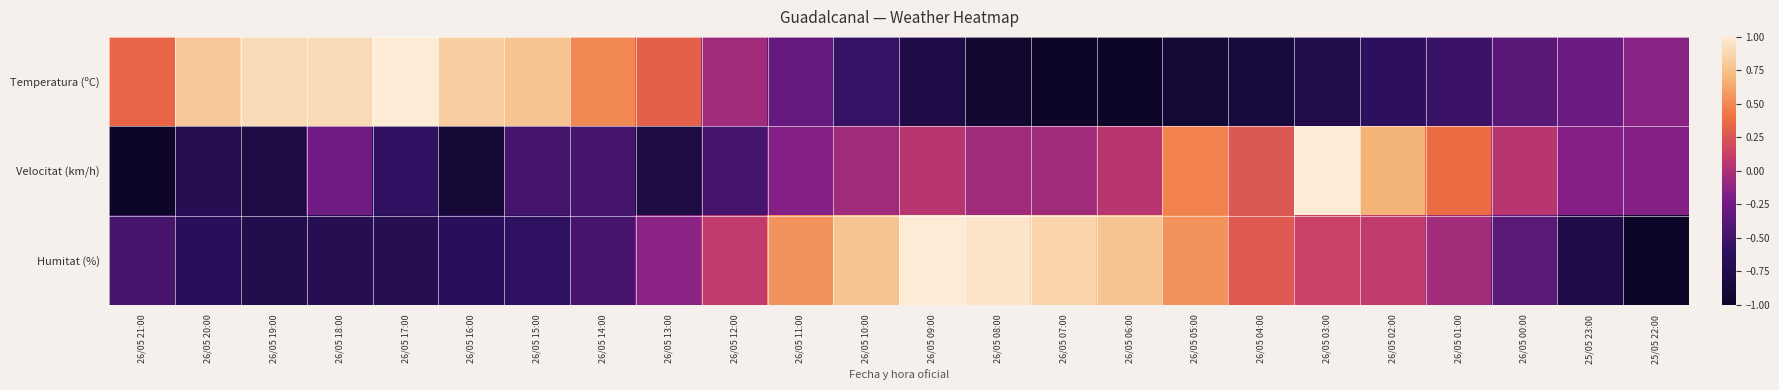

Reading left to right, what are all the values shown in this chart?

Temperatura (ºC): 26/05 21:00=0.3	26/05 20:00=0.8	26/05 19:00=0.9	26/05 18:00=0.9	26/05 17:00=1.0	26/05 16:00=0.8	26/05 15:00=0.8	26/05 14:00=0.5	26/05 13:00=0.3	26/05 12:00=-0.0	26/05 11:00=-0.3	26/05 10:00=-0.6	26/05 09:00=-0.8	26/05 08:00=-0.9	26/05 07:00=-1.0	26/05 06:00=-1.0	26/05 05:00=-0.9	26/05 04:00=-0.8	26/05 03:00=-0.7	26/05 02:00=-0.6	26/05 01:00=-0.5	26/05 00:00=-0.4	25/05 23:00=-0.3	25/05 22:00=-0.1
Velocitat (km/h): 26/05 21:00=-1.0	26/05 20:00=-0.7	26/05 19:00=-0.8	26/05 18:00=-0.3	26/05 17:00=-0.6	26/05 16:00=-0.9	26/05 15:00=-0.5	26/05 14:00=-0.5	26/05 13:00=-0.8	26/05 12:00=-0.5	26/05 11:00=-0.2	26/05 10:00=-0.1	26/05 09:00=0.1	26/05 08:00=-0.1	26/05 07:00=-0.1	26/05 06:00=0.1	26/05 05:00=0.5	26/05 04:00=0.3	26/05 03:00=1.0	26/05 02:00=0.7	26/05 01:00=0.4	26/05 00:00=0.1	25/05 23:00=-0.2	25/05 22:00=-0.2
Humitat (%): 26/05 21:00=-0.5	26/05 20:00=-0.6	26/05 19:00=-0.7	26/05 18:00=-0.7	26/05 17:00=-0.7	26/05 16:00=-0.6	26/05 15:00=-0.6	26/05 14:00=-0.5	26/05 13:00=-0.1	26/05 12:00=0.1	26/05 11:00=0.5	26/05 10:00=0.8	26/05 09:00=1.0	26/05 08:00=1.0	26/05 07:00=0.9	26/05 06:00=0.8	26/05 05:00=0.5	26/05 04:00=0.3	26/05 03:00=0.1	26/05 02:00=0.1	26/05 01:00=-0.0	26/05 00:00=-0.4	25/05 23:00=-0.8	25/05 22:00=-1.0